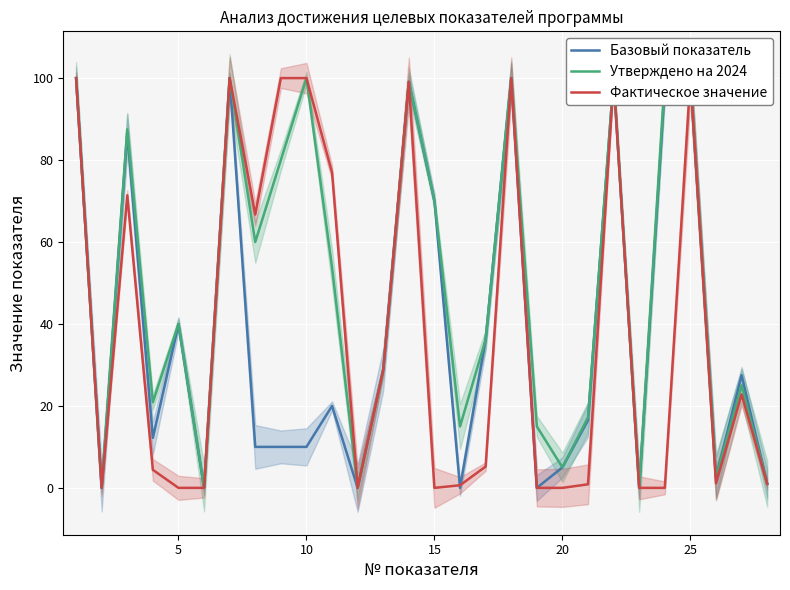

How many data points does each series have?

28